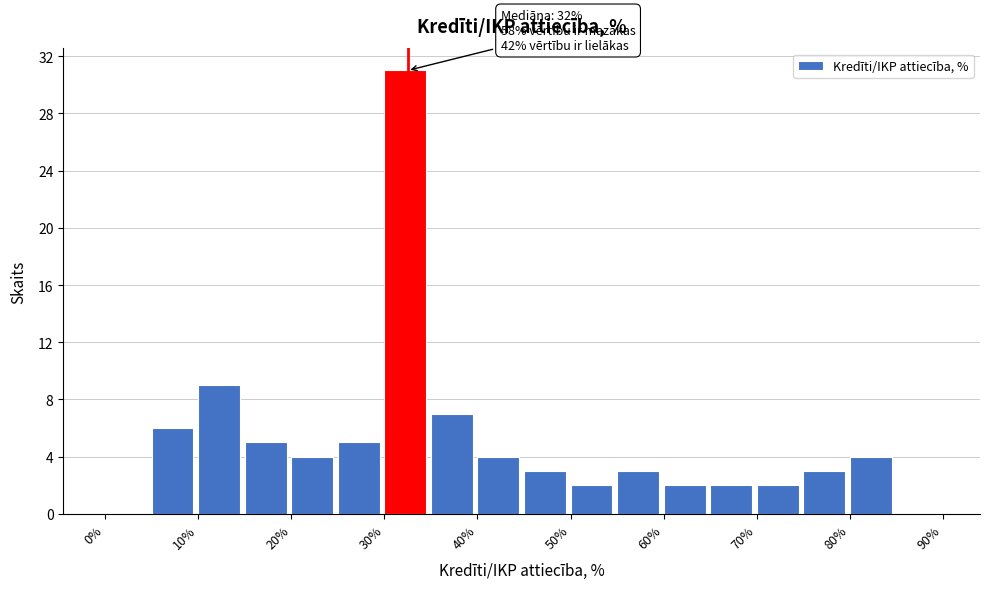

Which range on the x-axis has the tallest bar?

30 to 35